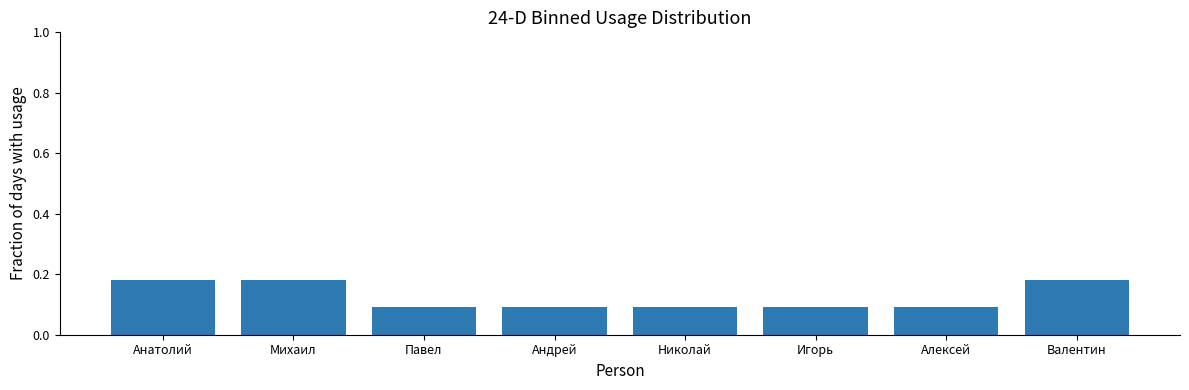

What position from the left is Андрей?

4